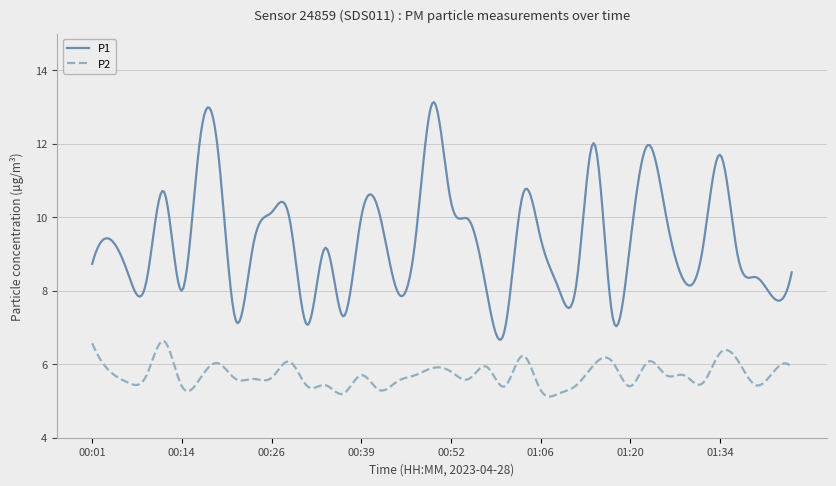

Which series has the widest spread of values?

P1